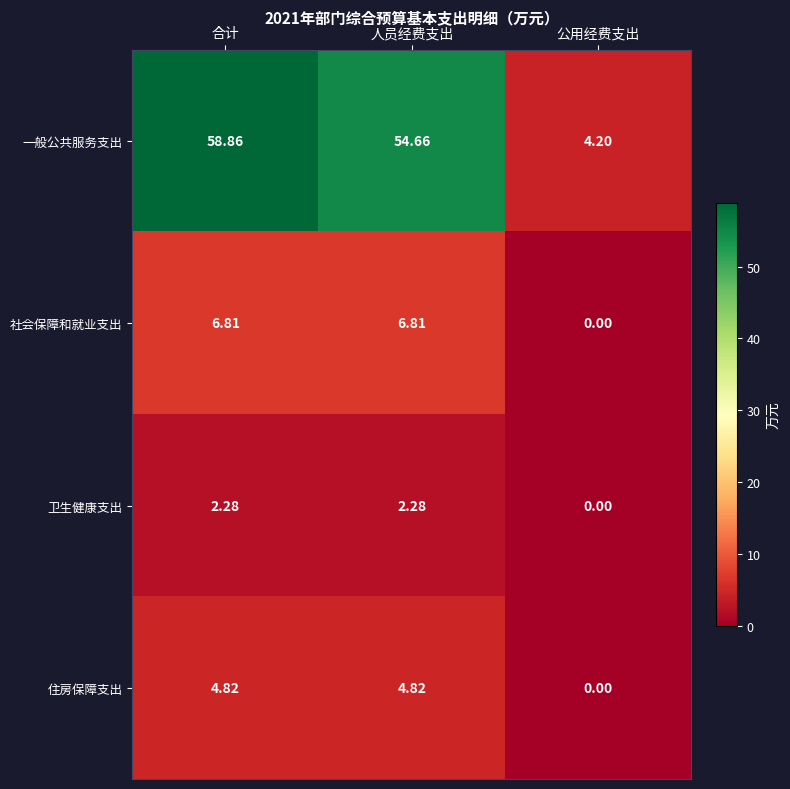

List the series in order of their peak value, highest first.

一般公共服务支出, 社会保障和就业支出, 住房保障支出, 卫生健康支出